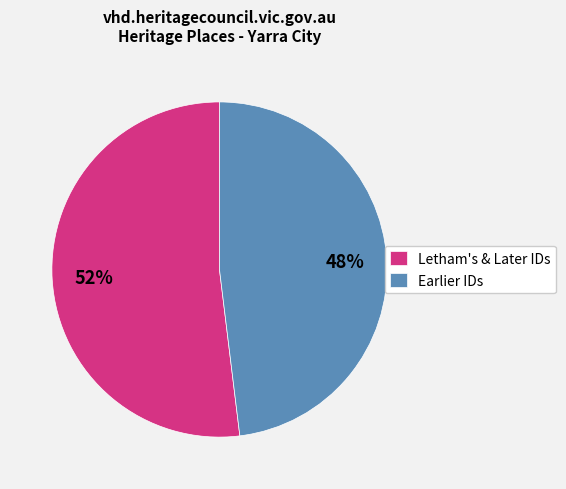

Is it true that Letham's & Later IDs is 46% of the pie?

False